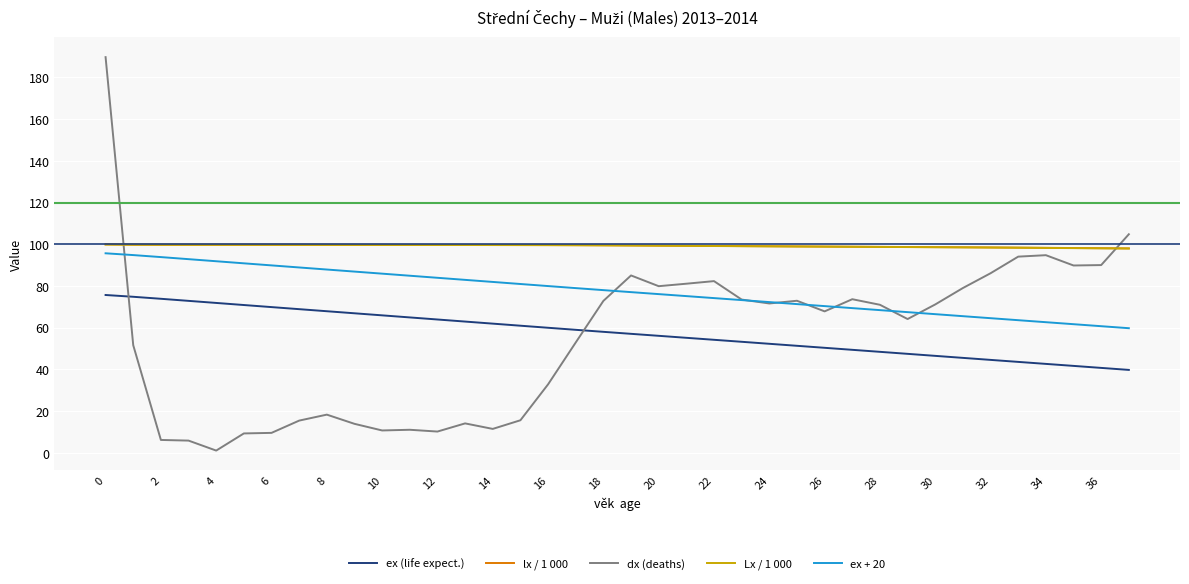

How many times do ex (life expect.) and dx (deaths) cross each other?

2